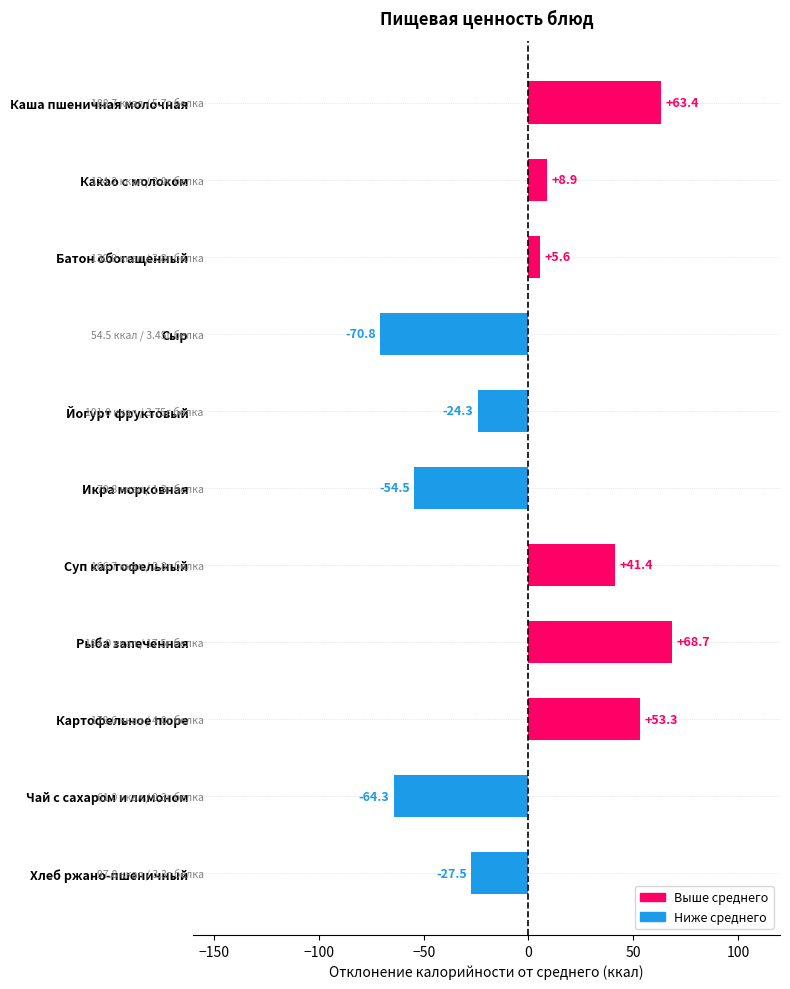

What is the approximate value at Какао с молоком?

8.9